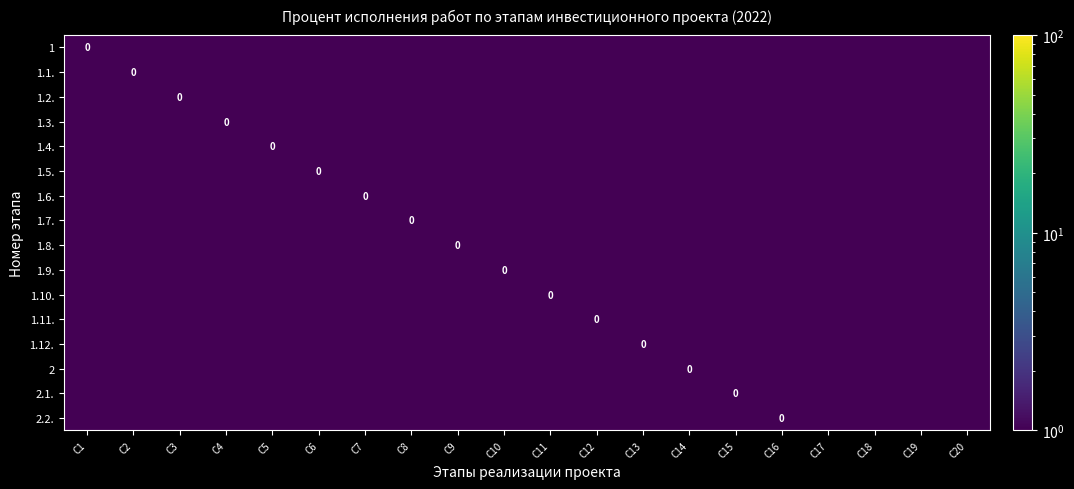

Is the value of 1.1. at С17 greater than the value of 1.7. at С20?

No